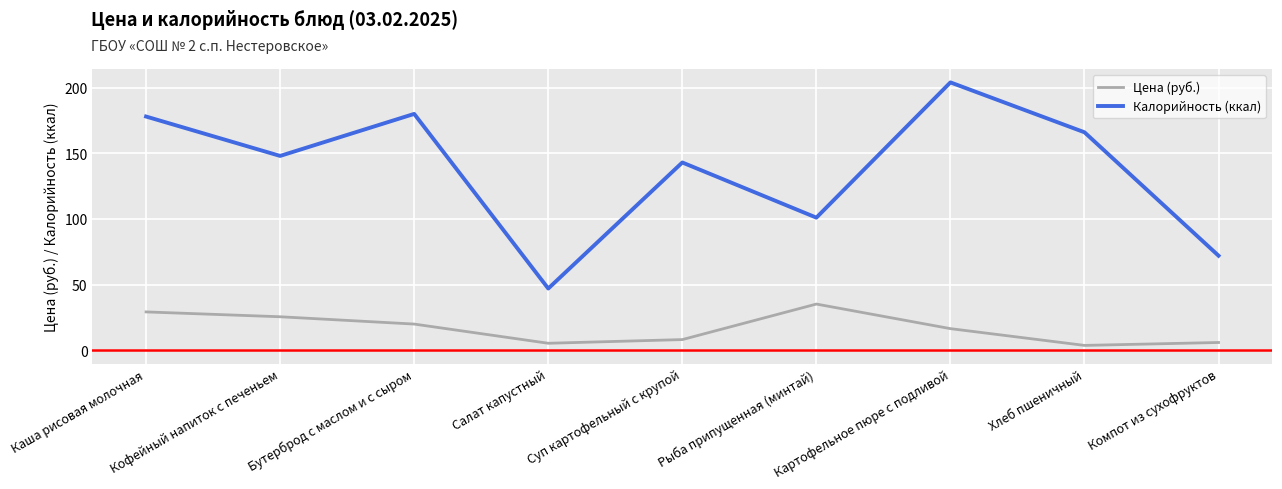

True or false: Цена (руб.) and Калорийность (ккал) cross at least once.

False